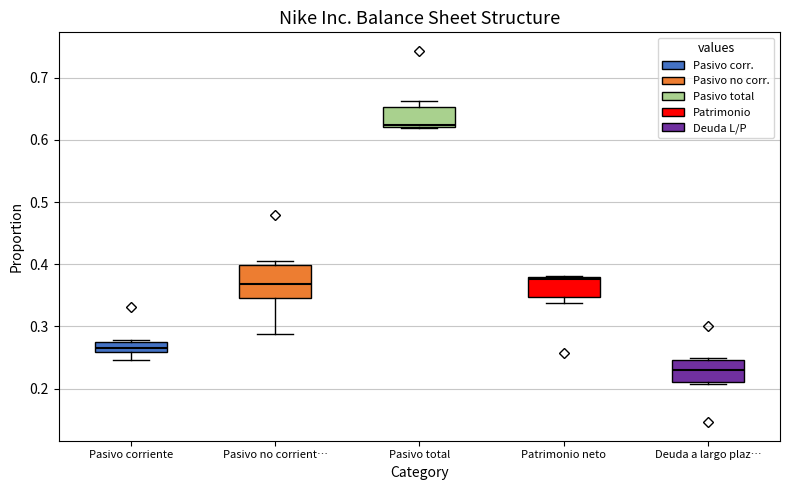

Reading left to right, read every box against the y-axis: the position of its median line, the range the box covers, and the ends of its whiskers. The values are not printed on the chart, so give them approximately, as read against the axis.

Pasivo corriente: median 0.27, box 0.26 to 0.28, whiskers 0.25 to 0.28
Pasivo no corrient…: median 0.37, box 0.35 to 0.40, whiskers 0.29 to 0.41
Pasivo total: median 0.62 (just above the box's lower edge), box 0.62 to 0.65, whiskers 0.62 to 0.66
Patrimonio neto: median 0.38 (just below the box's upper edge), box 0.35 to 0.38, whiskers 0.34 to 0.38
Deuda a largo plaz…: median 0.23, box 0.21 to 0.25, whiskers 0.21 (just below the box's lower edge) to 0.25